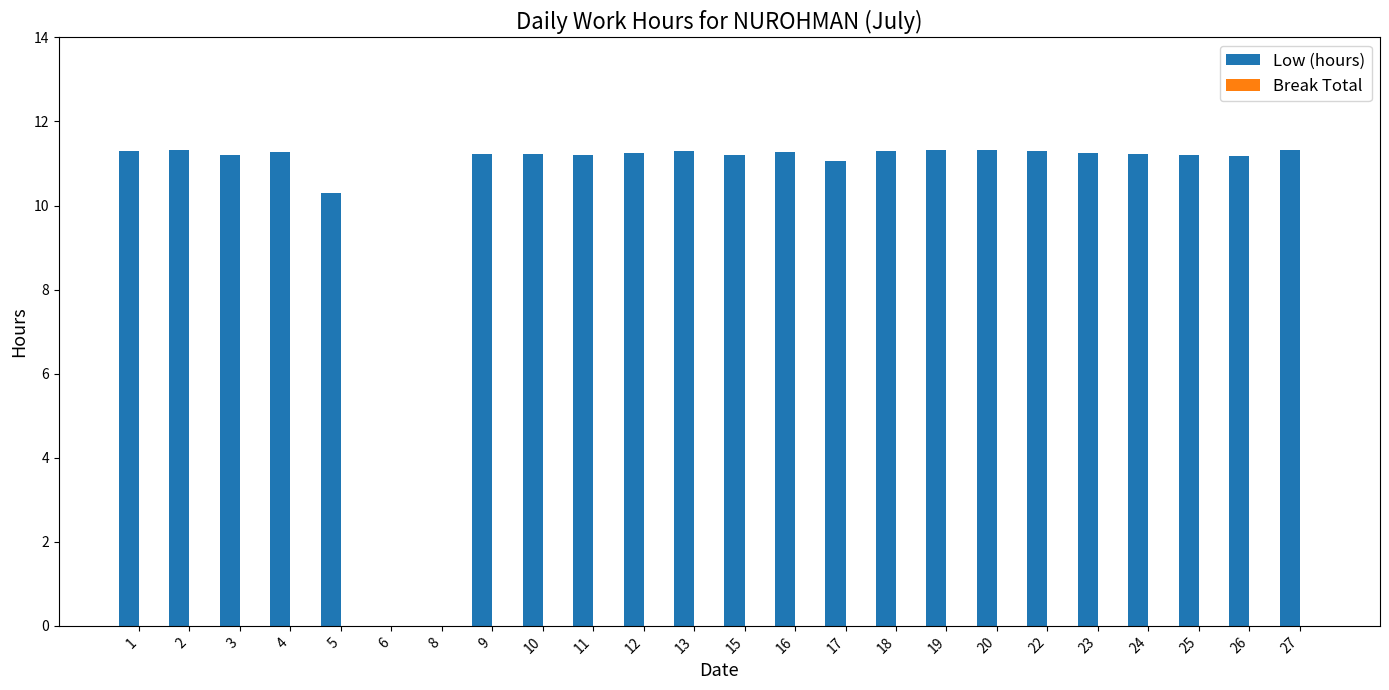

Read the value at 10.

11.2